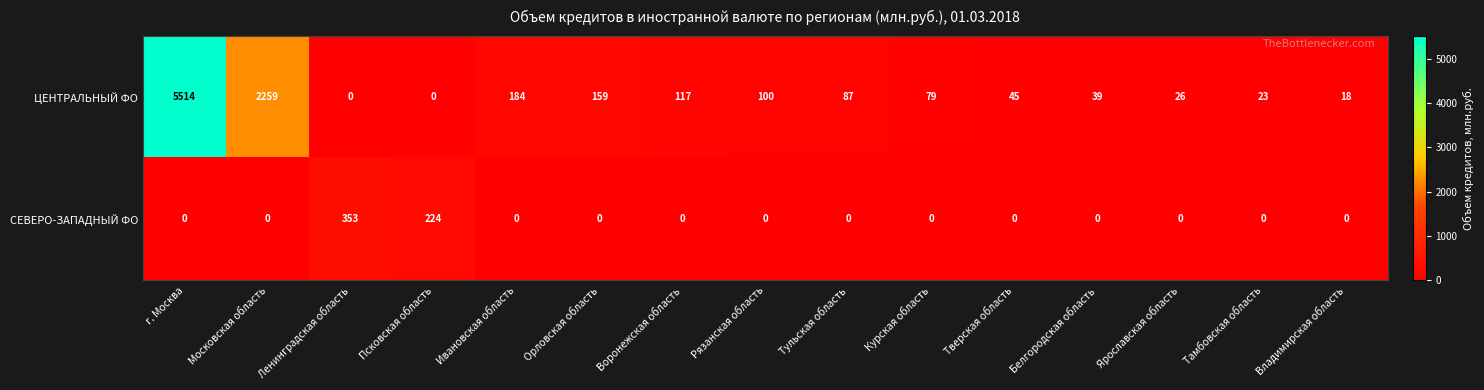

Which series has the largest total across all categories?

ЦЕНТРАЛЬНЫЙ ФО